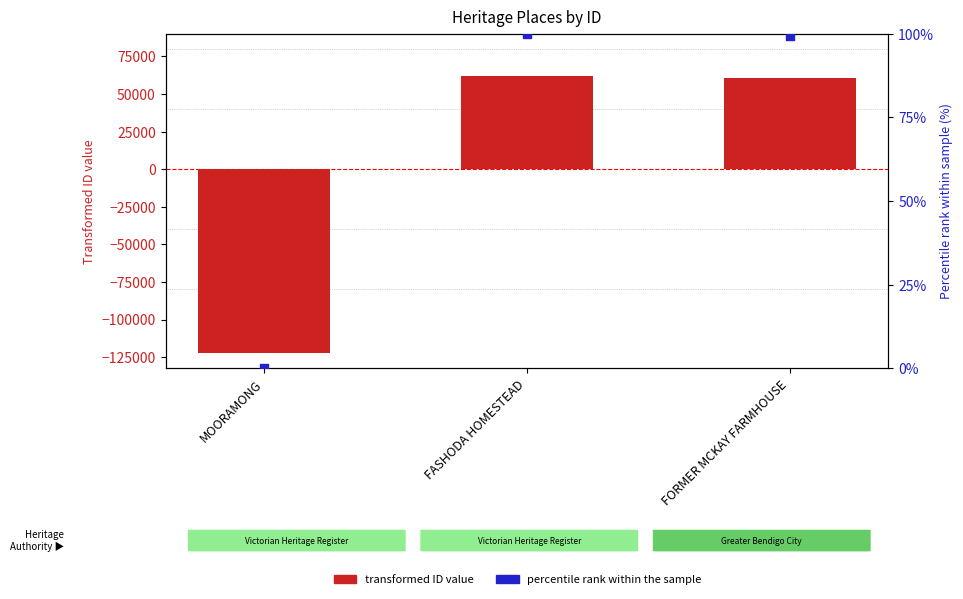

At which category is the sum across all series the highest?

FASHODA HOMESTEAD